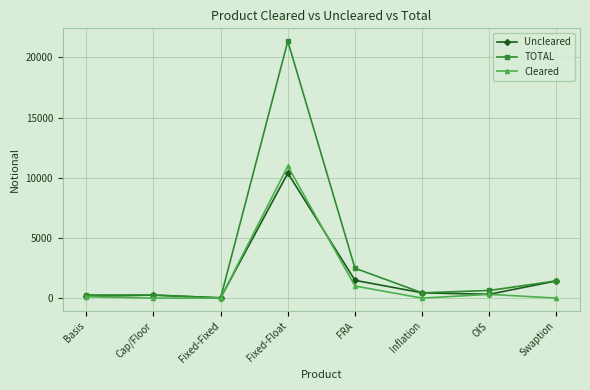

Between Fixed-Float and OIS, which series saw the biggest shift?

TOTAL